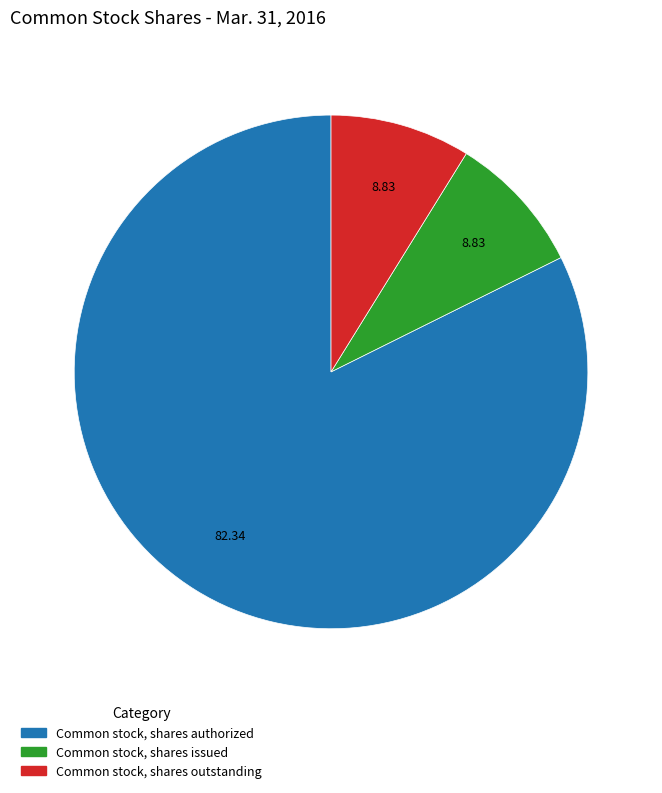

Which slice is the largest?

Common stock, shares authorized